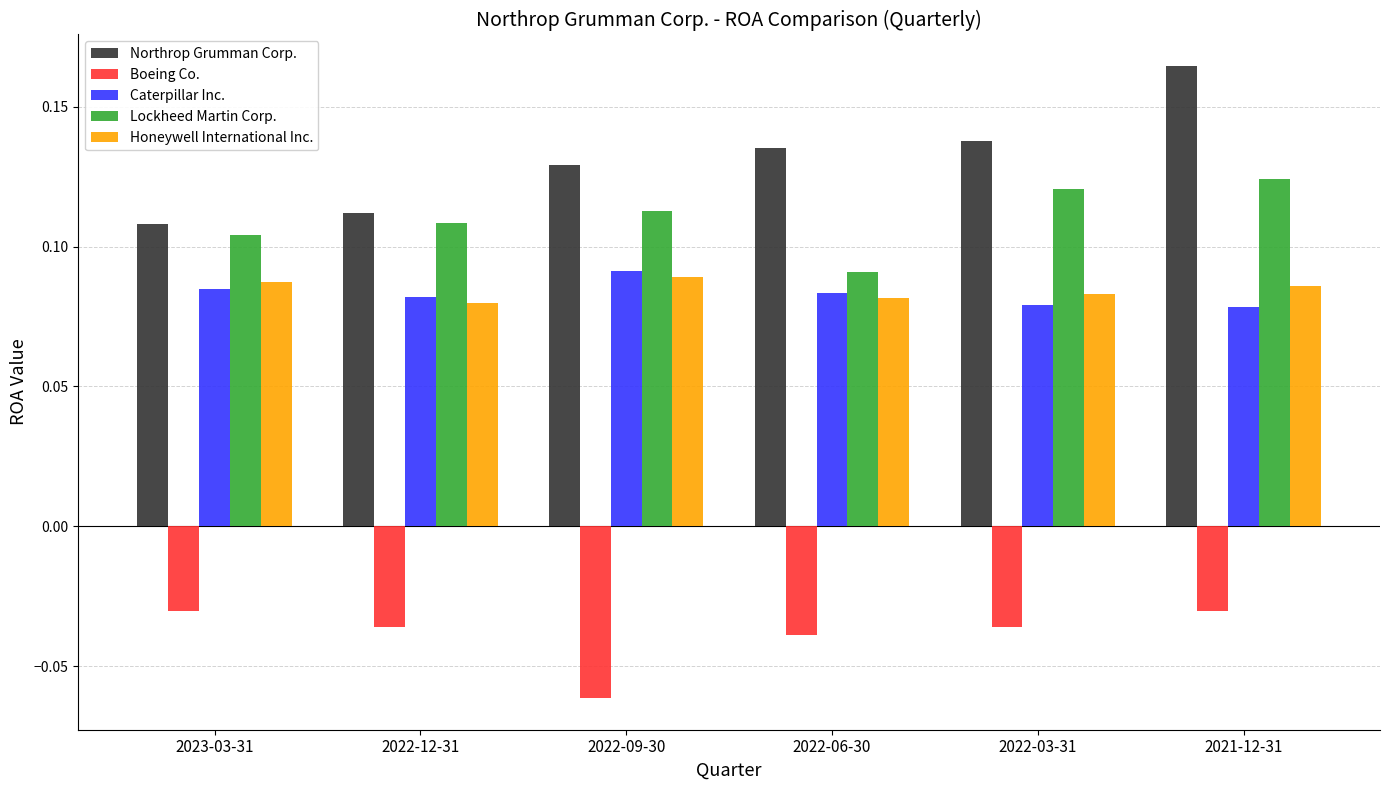

Which series has the largest range (max minus min)?

Northrop Grumman Corp.